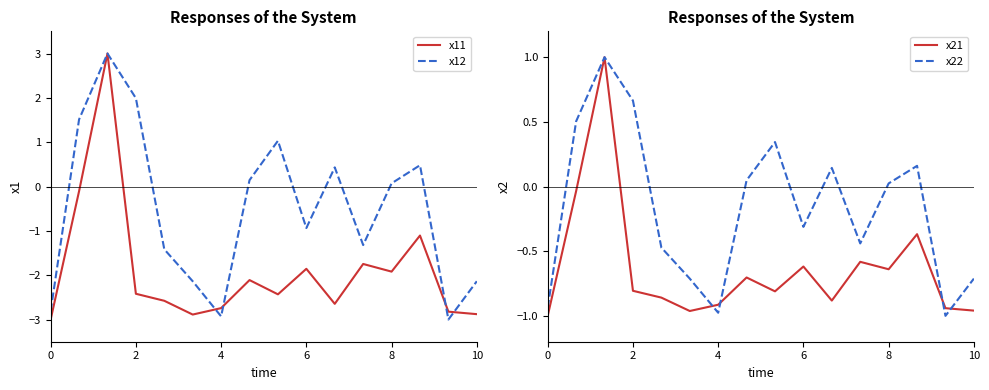

Where do x21 and x12 first cross each other?

0 and 2